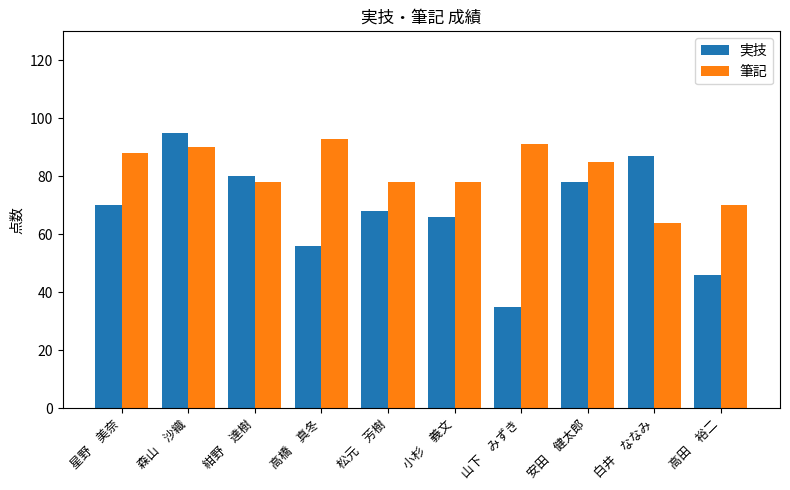

Between 森山　沙織 and 高田　裕二, which series saw the biggest shift?

実技